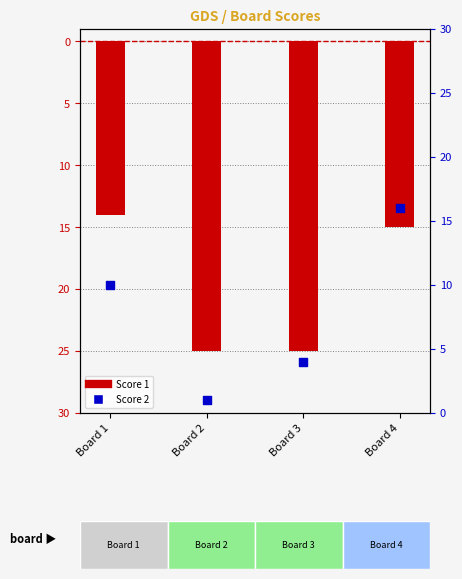

Which series has the largest total across all categories?

Score 2